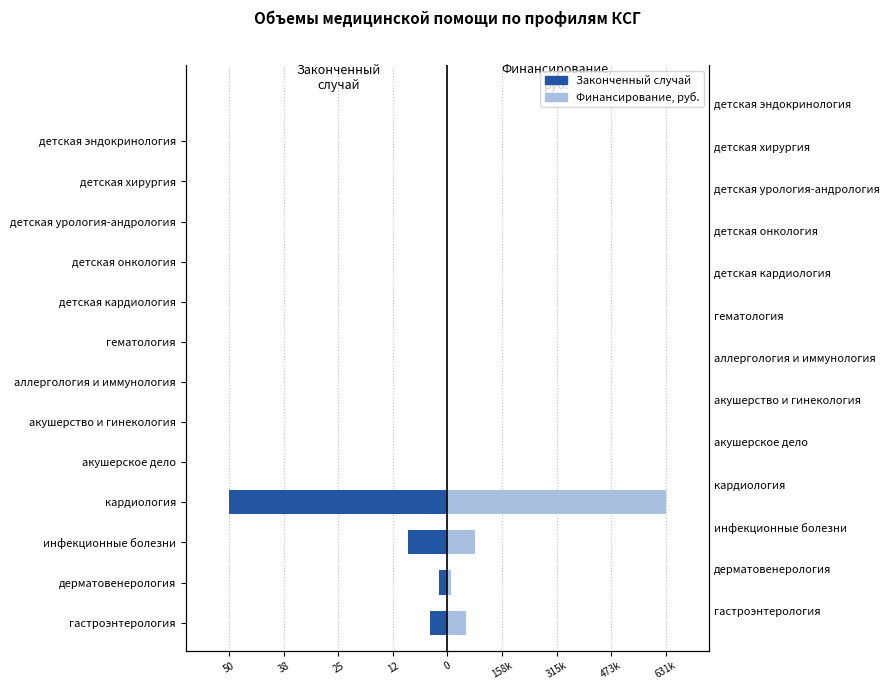

What are all the series names shown in the legend?

Законченный случай, Финансирование, руб.